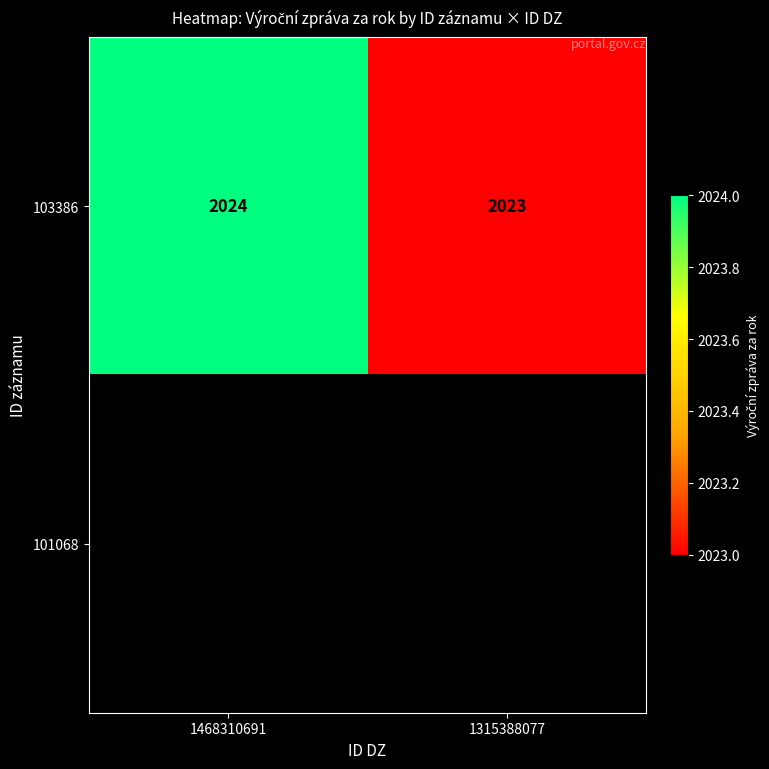

How many 103386 values are between 2023 and 2024?

2